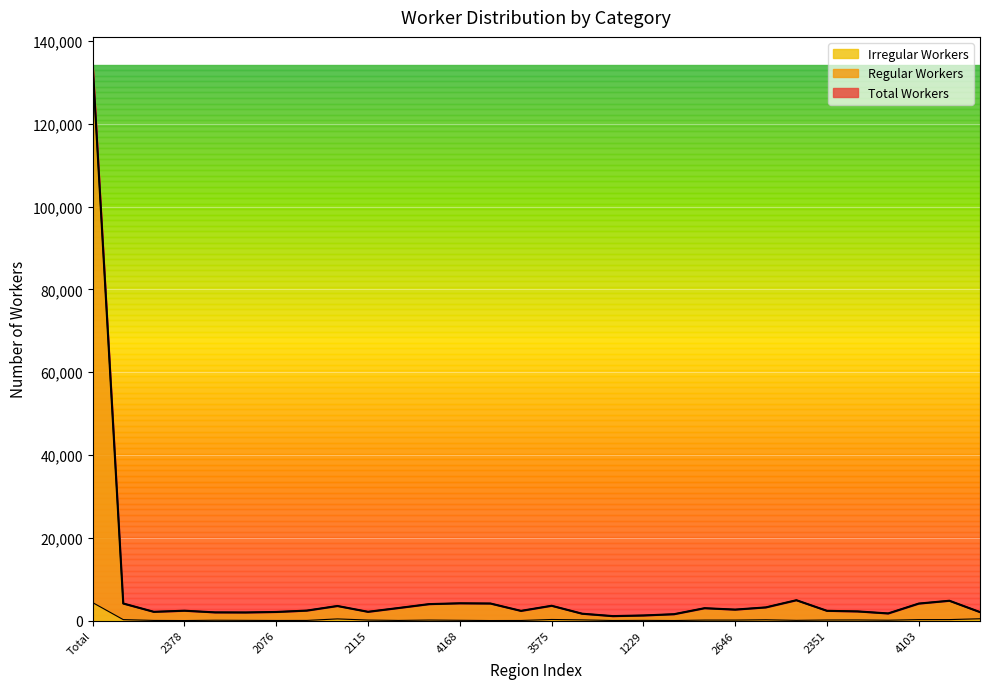

What is the maximum value shown in the chart?

134285